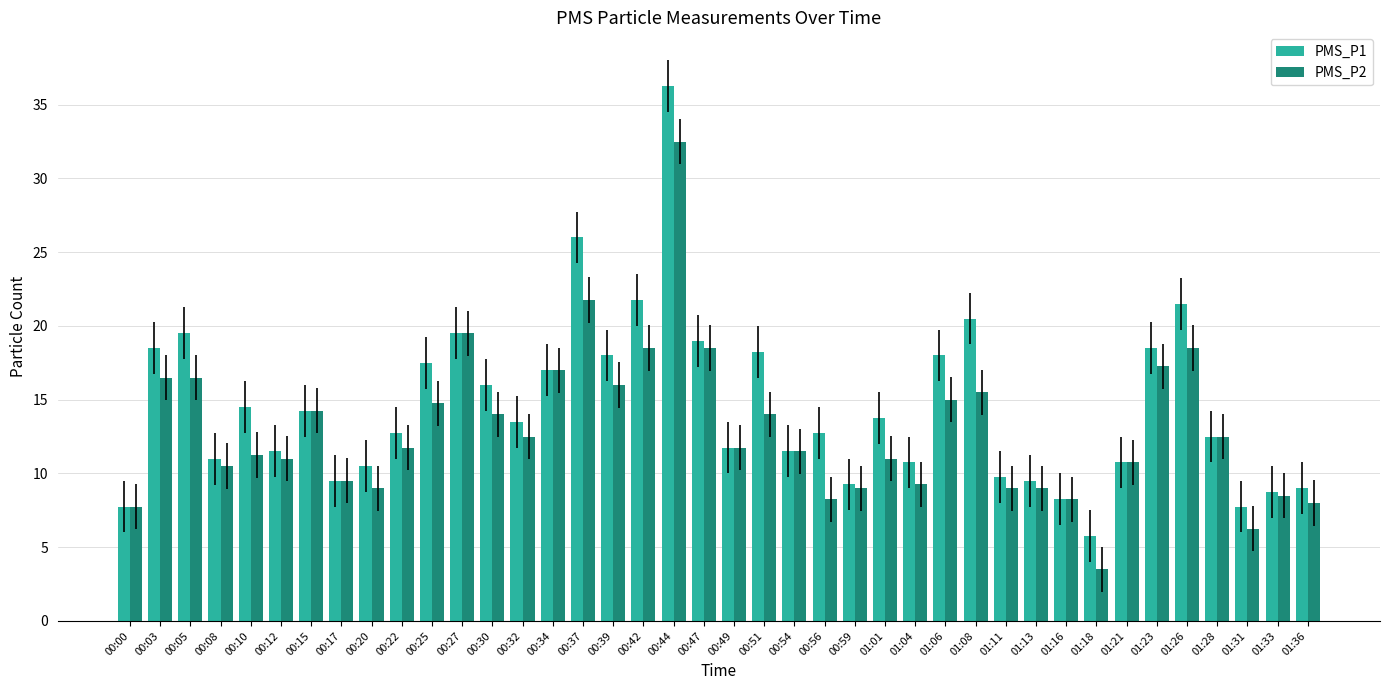

Rank the series by their maximum value, from highest to lowest.

PMS_P1, PMS_P2